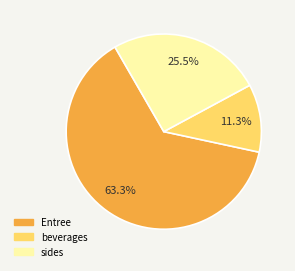

Is there any slice that represents more than half of the pie?

Yes